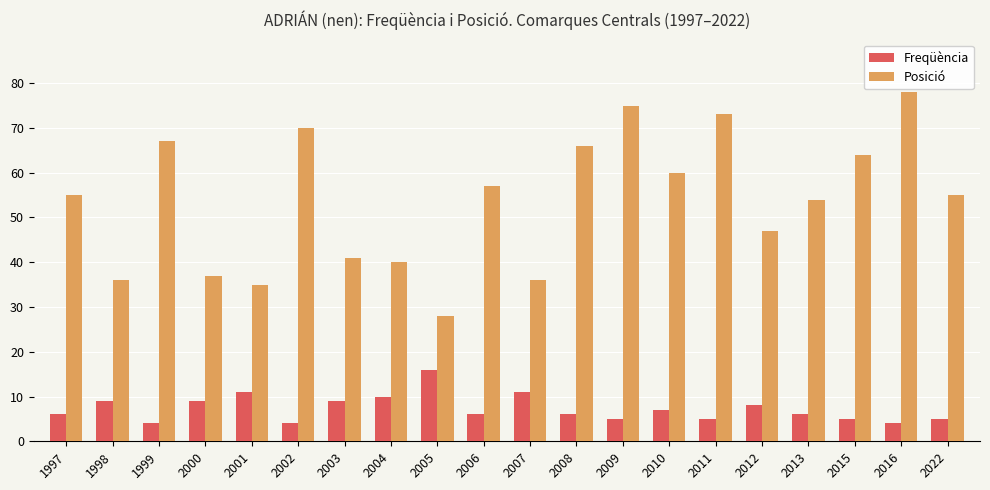

Count the number of categories in the chart.

20